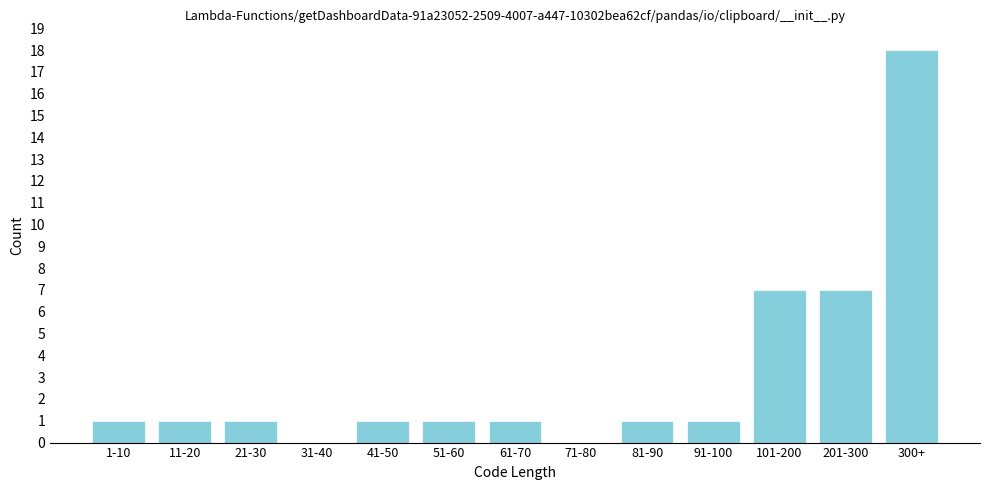

Reading left to right, transcribe all the data shown in this chart.

1-10=1	11-20=1	21-30=1	31-40=0	41-50=1	51-60=1	61-70=1	71-80=0	81-90=1	91-100=1	101-200=7	201-300=7	300+=18